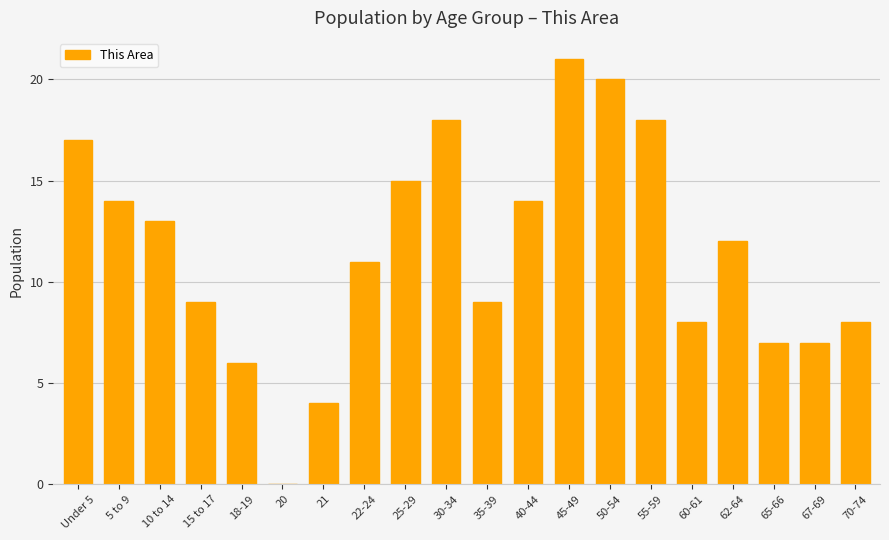

Between 35-39 and 50-54, which is larger?

50-54